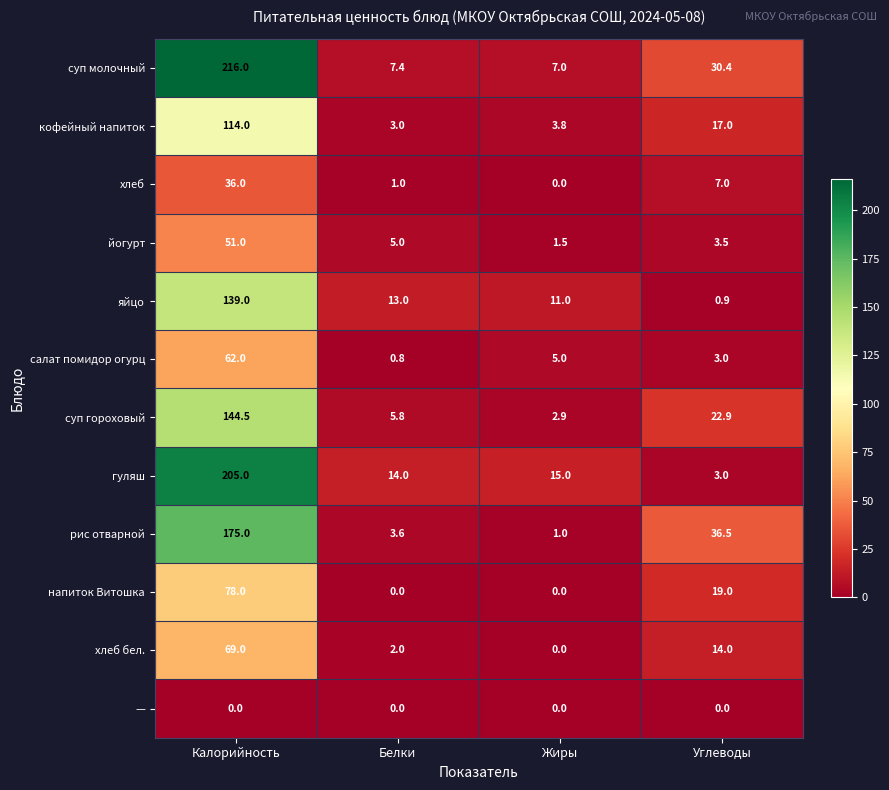

At which label does хлеб first exceed 7?

Калорийность